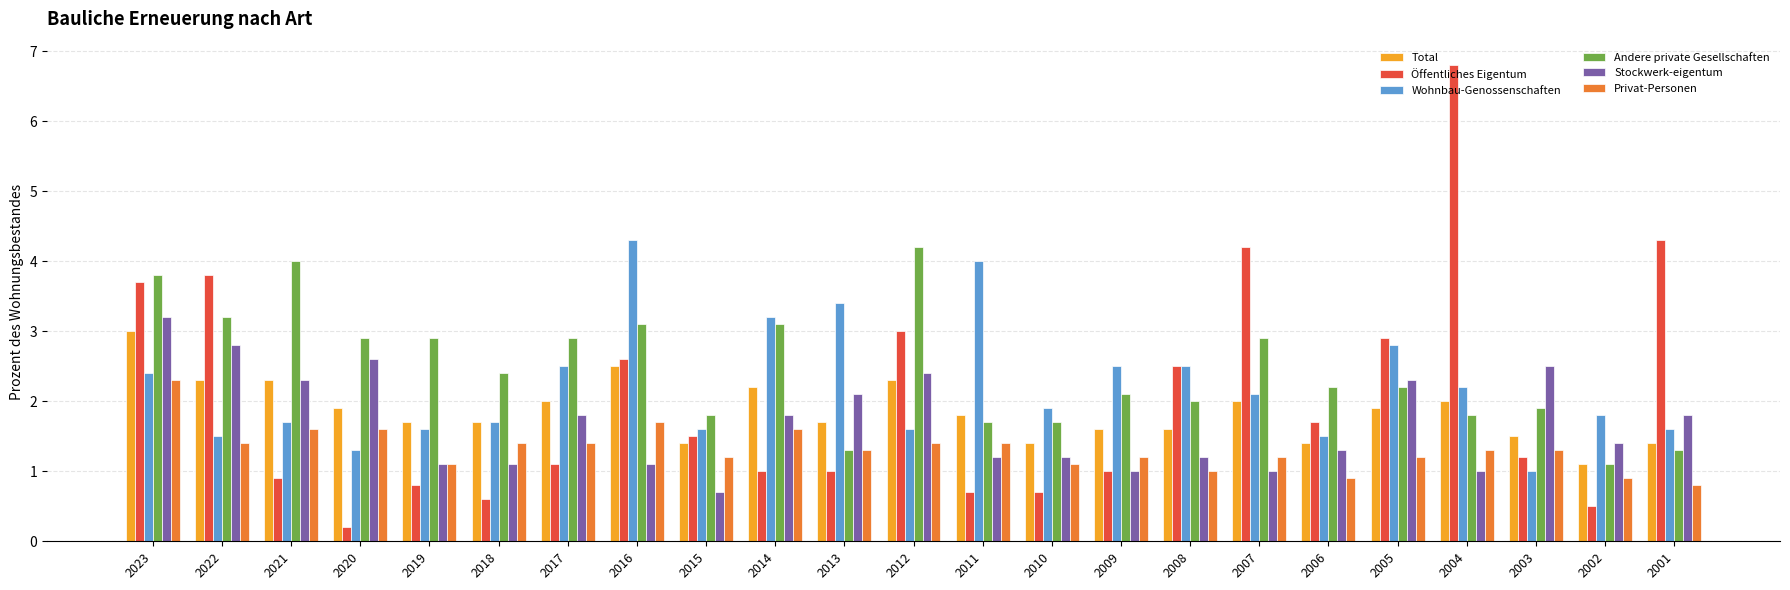

What is the value of the Privat-Personen bar at the 17th from the left?

1.2